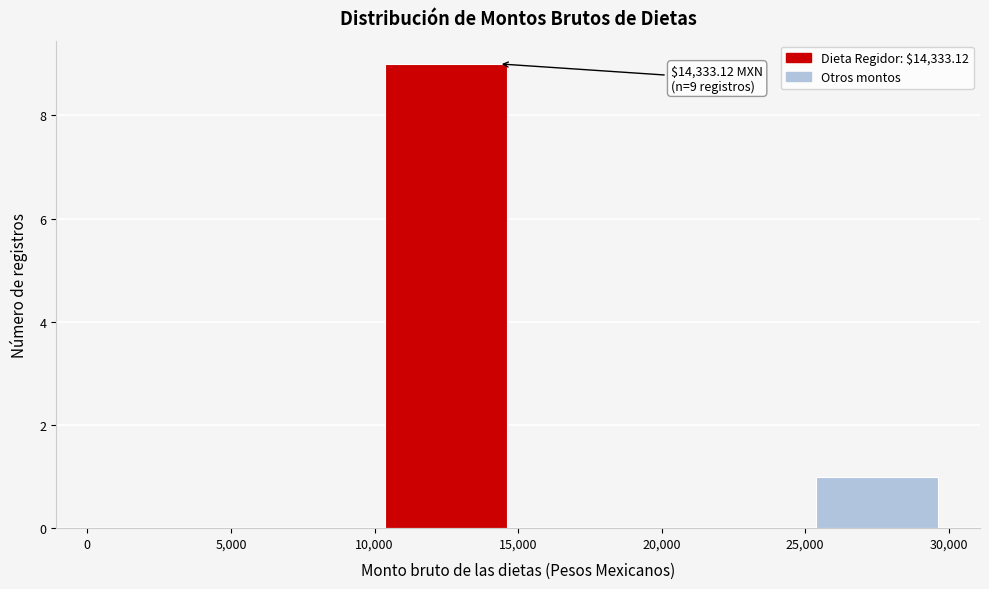

Which range on the x-axis has the tallest bar?

10,000 to 15,000